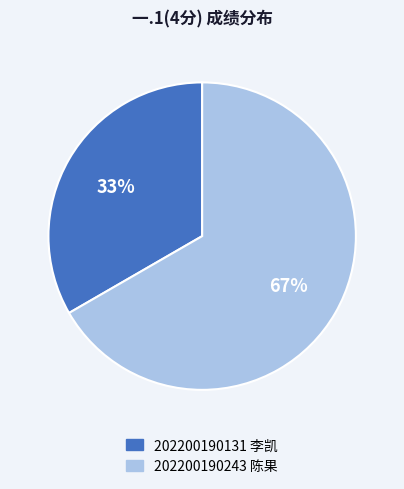

To the nearest percent, what is the average slice percentage?

50%